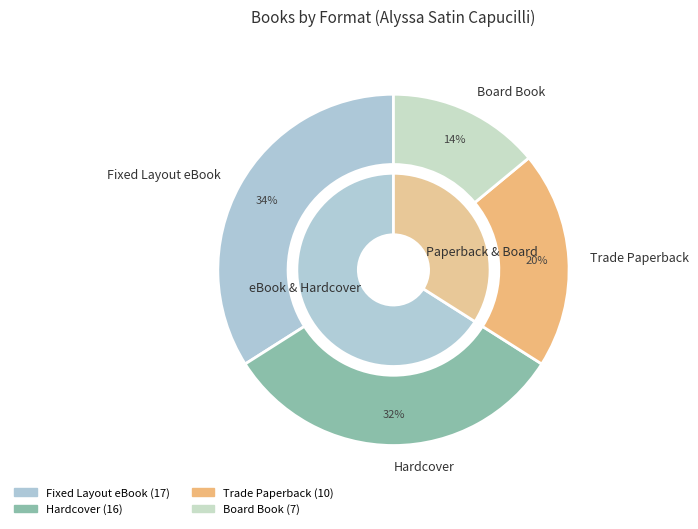

The Hardcover slice represents 32% of the pie. True or false?

True